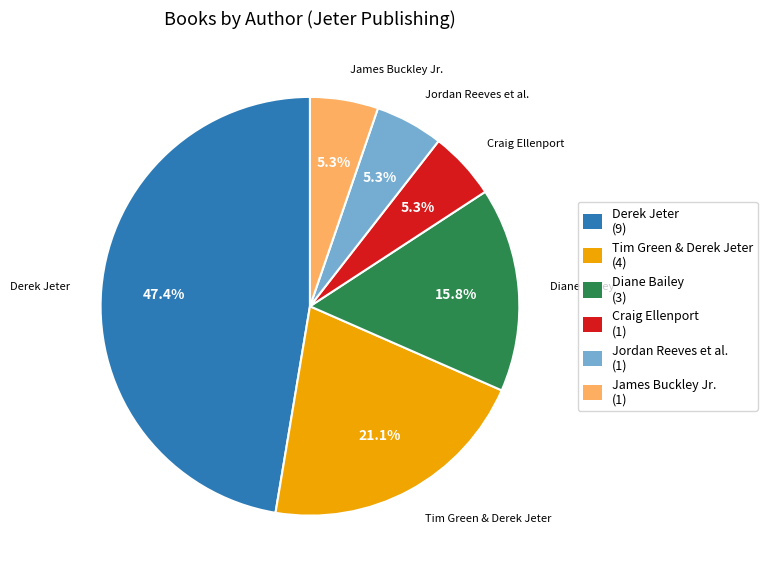

Which category has the biggest portion of the pie?

Derek Jeter (9)